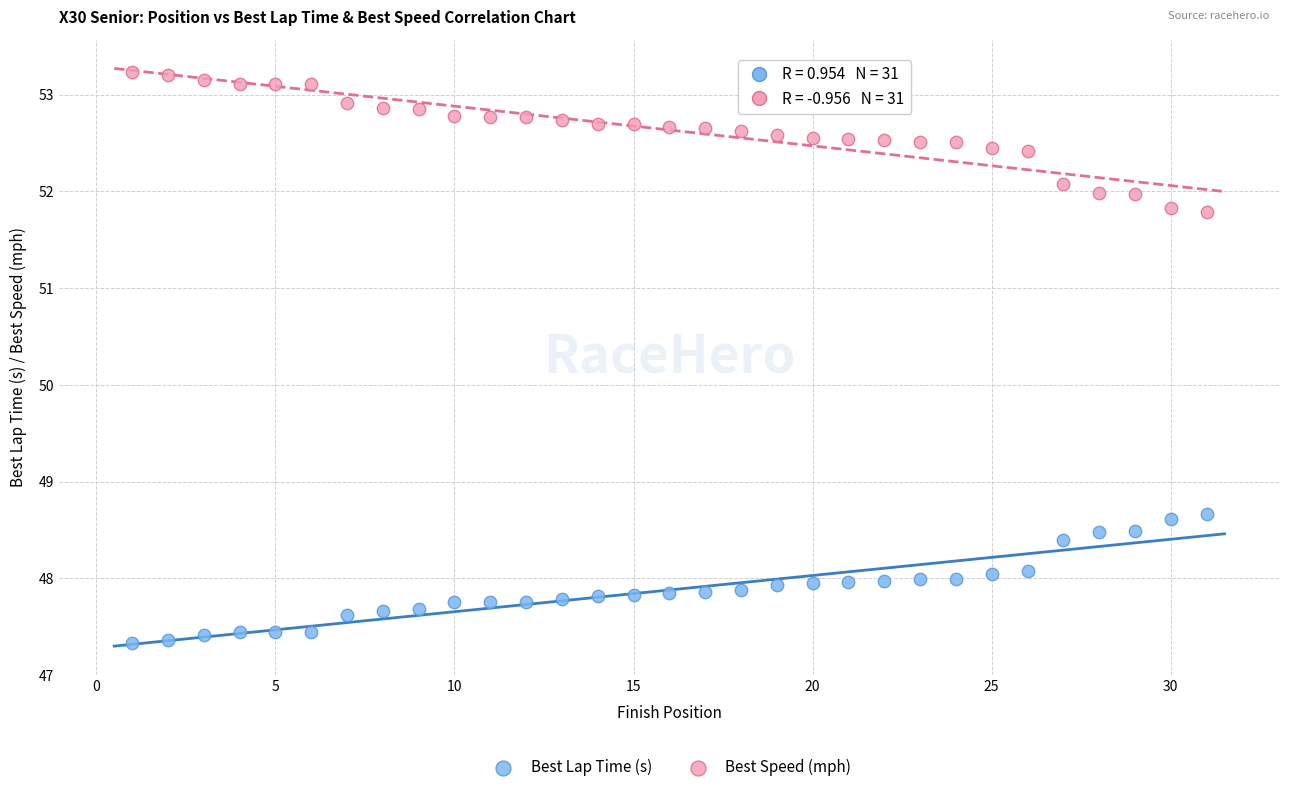

Which series has the widest spread of Y values?

Best Speed (mph)